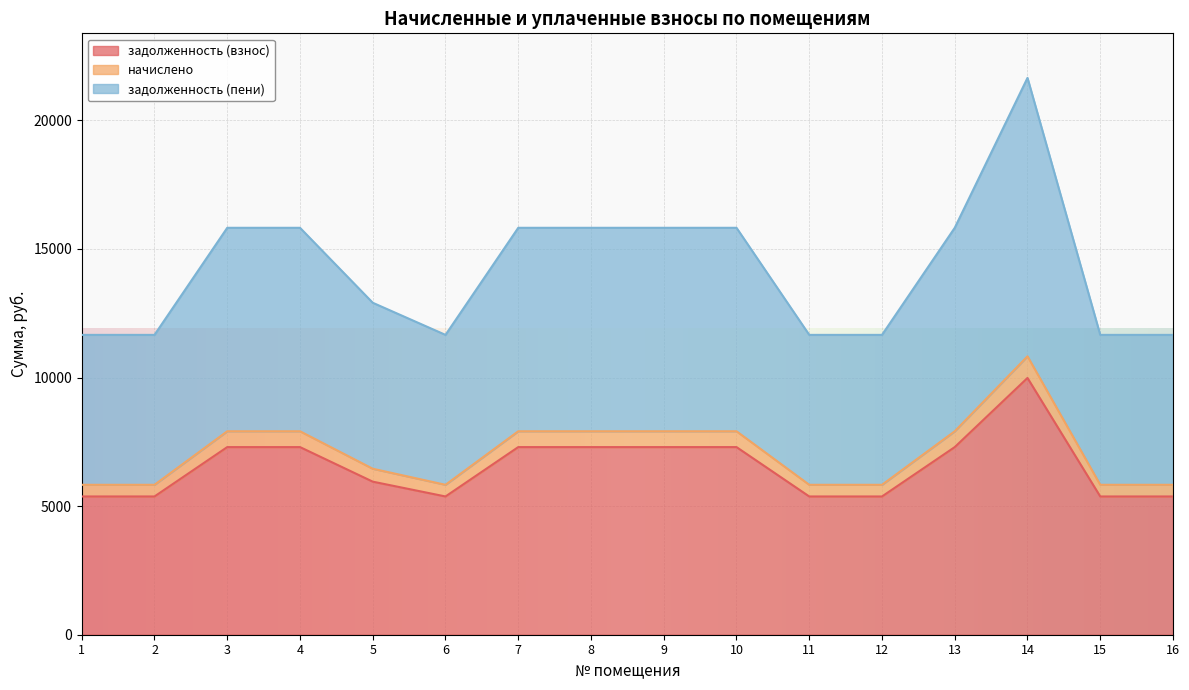

What value does the задолженность (взнос) series have at 12?

5376.0